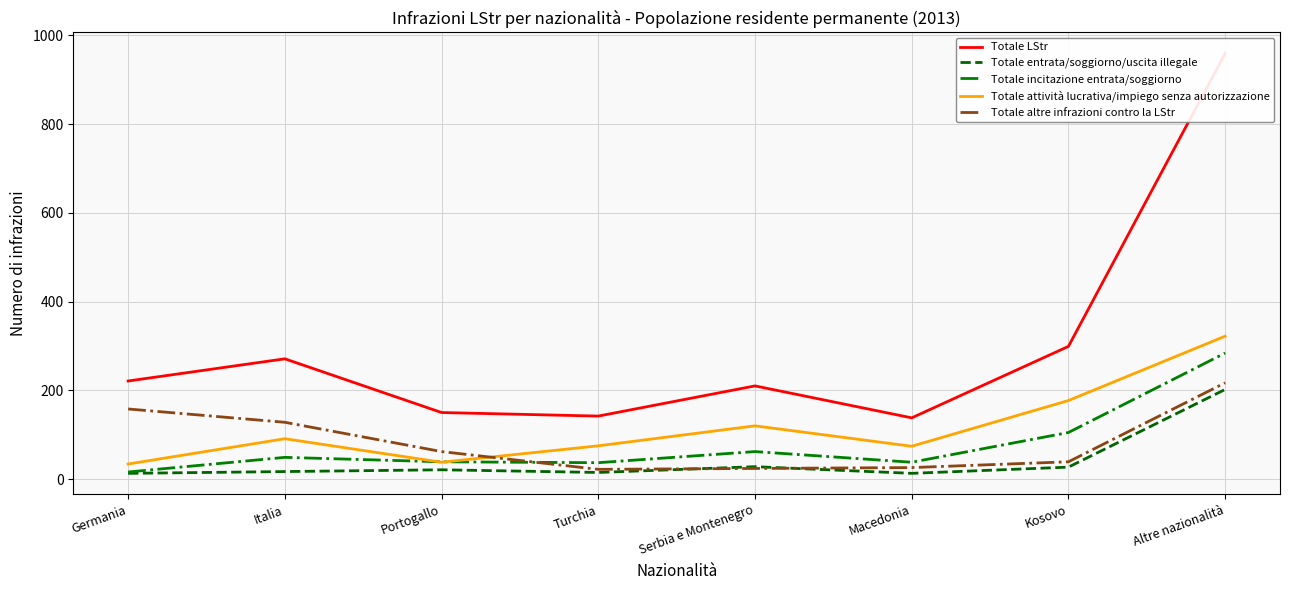

What is the greatest value displayed?

959